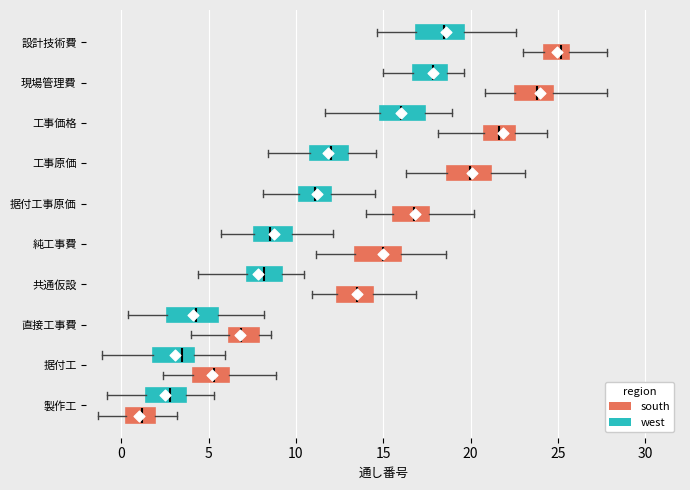

Reading bottom to top, transcribe this box plot: for each box, give where its median line is, the range the box spans, and where its two whiskers end, as read against the x-axis. The values are not printed on the chart, so give them approximately, as read against the axis.

製作工 (south): median 1.0, box 0.5 to 2.0, whiskers -1.5 to 3.0
製作工 (west): median 3.0, box 1.5 to 3.5, whiskers -1.0 to 5.5
据付工 (south): median 5.5, box 4.0 to 6.0, whiskers 2.5 to 9.0
据付工 (west): median 3.5, box 2.0 to 4.0, whiskers -1.0 to 6.0
直接工事費 (south): median 7.0, box 6.0 to 8.0, whiskers 4.0 to 8.5
直接工事費 (west): median 4.5, box 2.5 to 5.5, whiskers 0.5 to 8.0
共通仮設 (south): median 13.5, box 12.5 to 14.5, whiskers 11.0 to 17.0
共通仮設 (west): median 8.0, box 7.0 to 9.0, whiskers 4.5 to 10.5
純工事費 (south): median 15.0, box 13.5 to 16.0, whiskers 11.0 to 18.5
純工事費 (west): median 8.5, box 7.5 to 10.0, whiskers 5.5 to 12.0
据付工事原価 (south): median 17.0, box 15.5 to 17.5, whiskers 14.0 to 20.0
据付工事原価 (west): median 11.0, box 10.0 to 12.0, whiskers 8.0 to 14.5
工事原価 (south): median 20.0, box 18.5 to 21.0, whiskers 16.5 to 23.0
工事原価 (west): median 12.0, box 11.0 to 13.0, whiskers 8.5 to 14.5
工事価格 (south): median 21.5, box 21.0 to 22.5, whiskers 18.0 to 24.5
工事価格 (west): median 16.0, box 15.0 to 17.5, whiskers 11.5 to 19.0
現場管理費 (south): median 24.0, box 22.5 to 24.5, whiskers 21.0 to 28.0
現場管理費 (west): median 18.0, box 16.5 to 18.5, whiskers 15.0 to 19.5
設計技術費 (south): median 25.0, box 24.0 to 25.5, whiskers 23.0 to 28.0
設計技術費 (west): median 18.5, box 17.0 to 19.5, whiskers 14.5 to 22.5